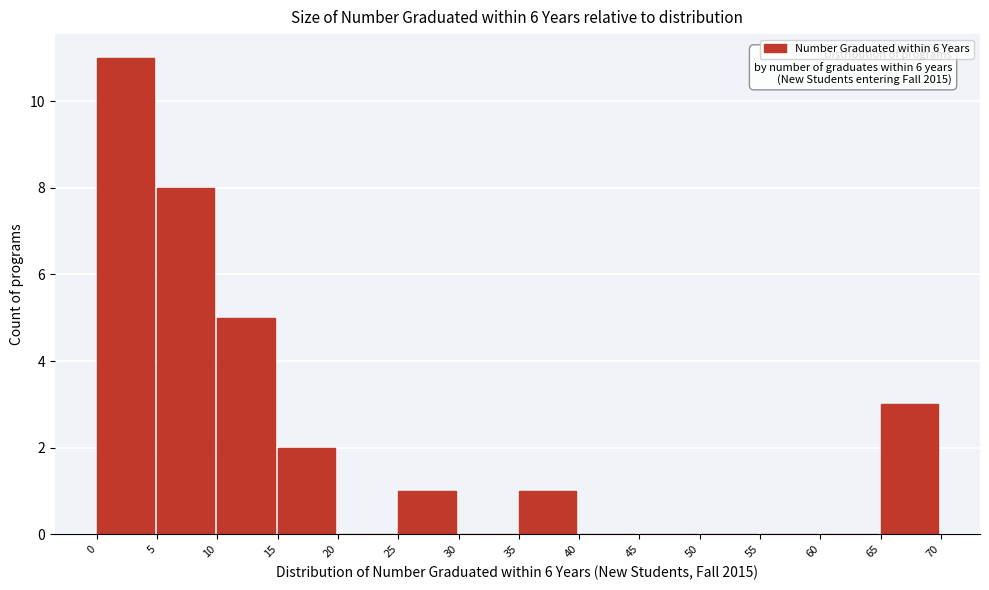

Which range on the x-axis has the tallest bar?

0 to 5